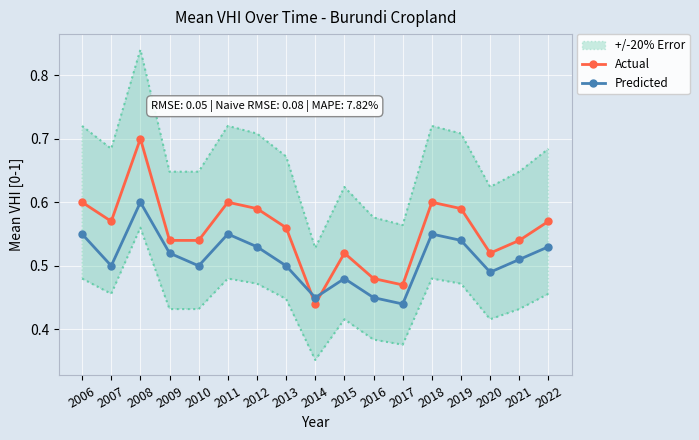

Which series ends up on top after the final intersection of Actual and Predicted?

Actual